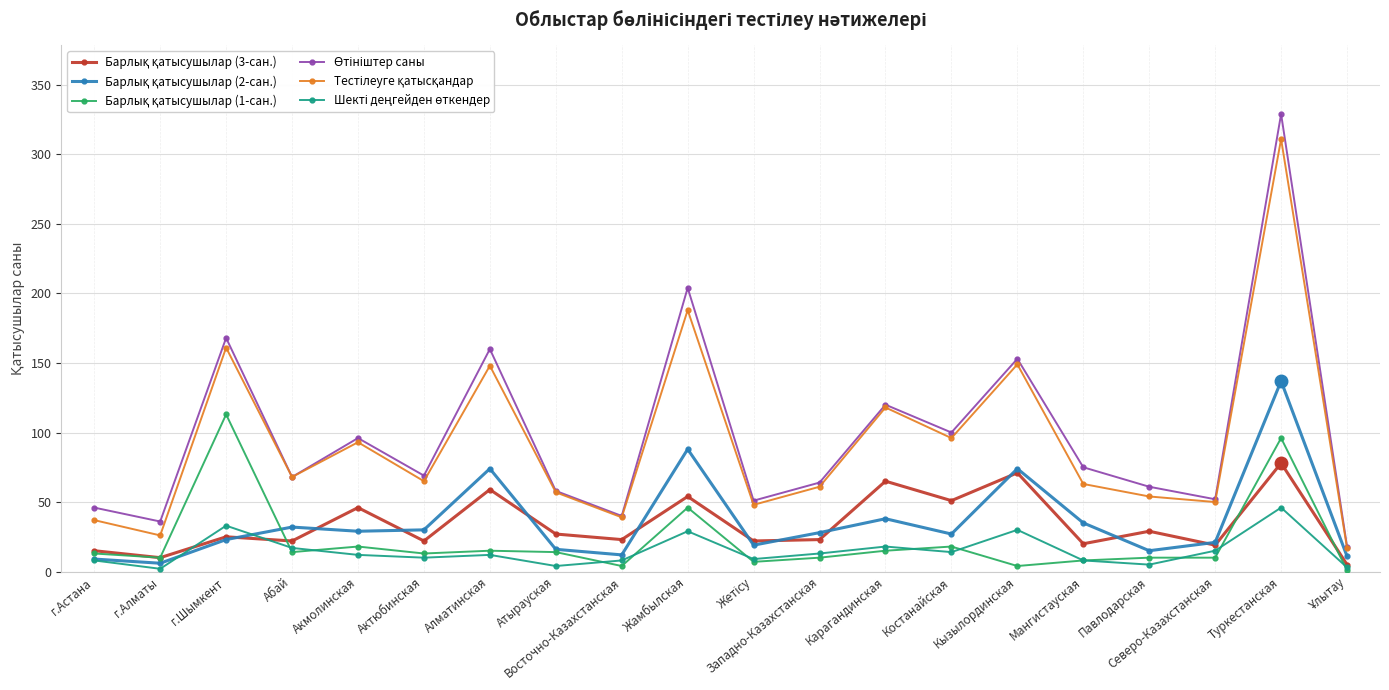

What is the label of the 19th point from the left?

Туркестанская